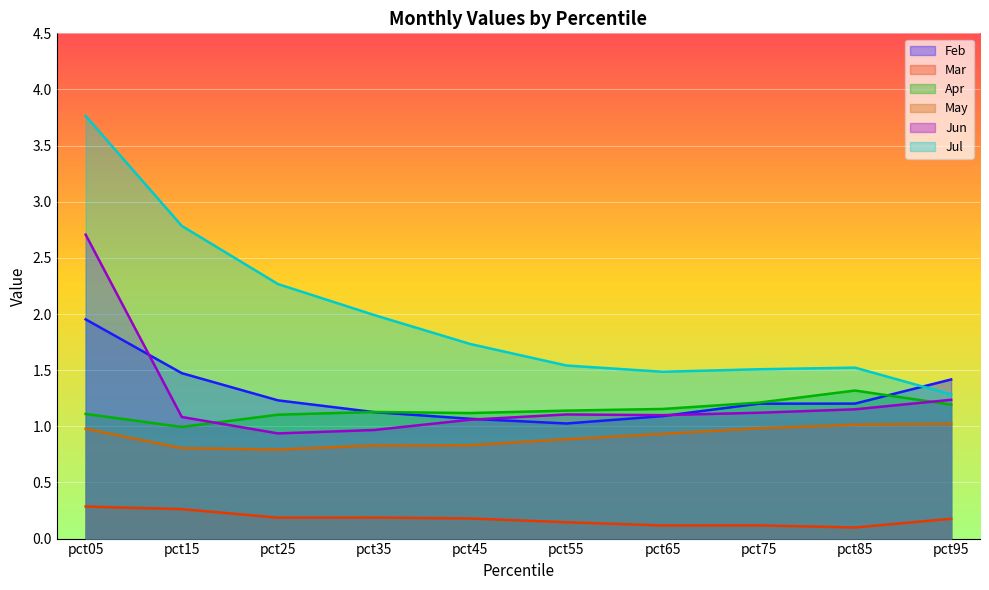

Which series has the widest spread of values?

Jul